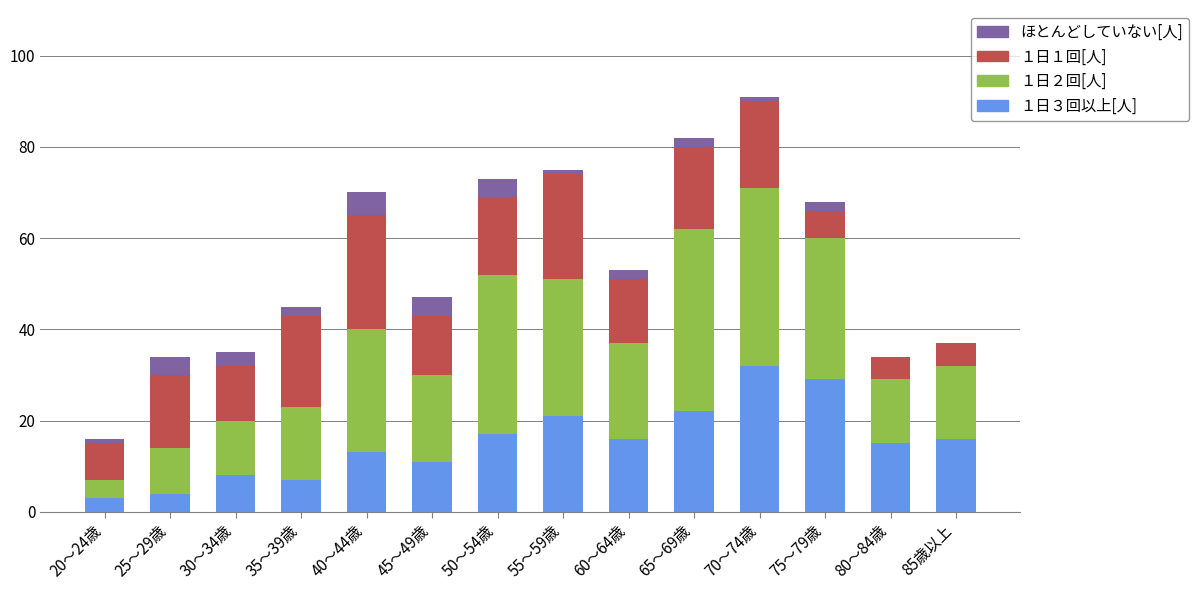

Is it true that １日３回以上[人] equals 29 at 75～79歳?

True